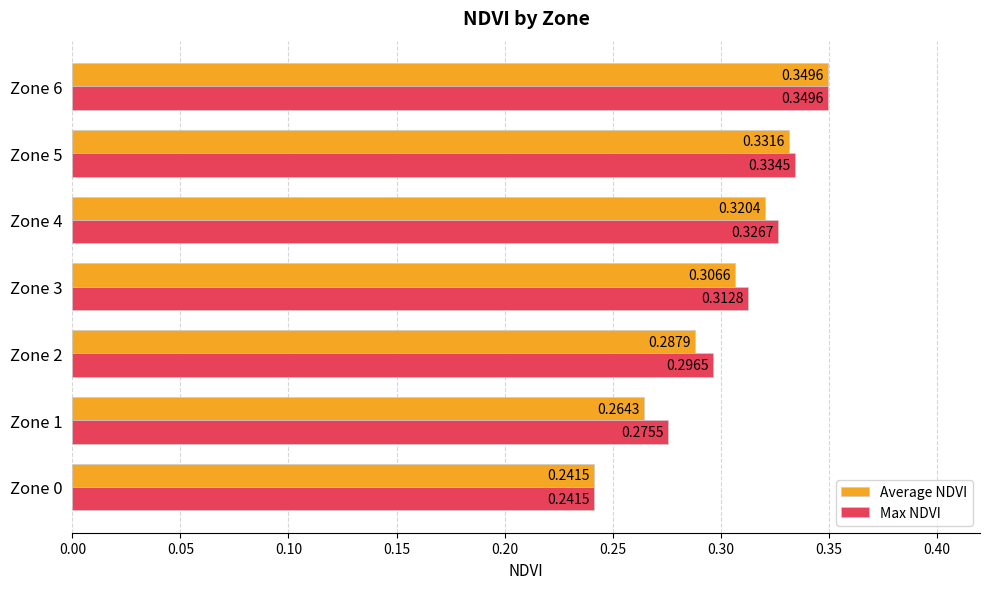

What is the sum of all Average NDVI values?

2.1